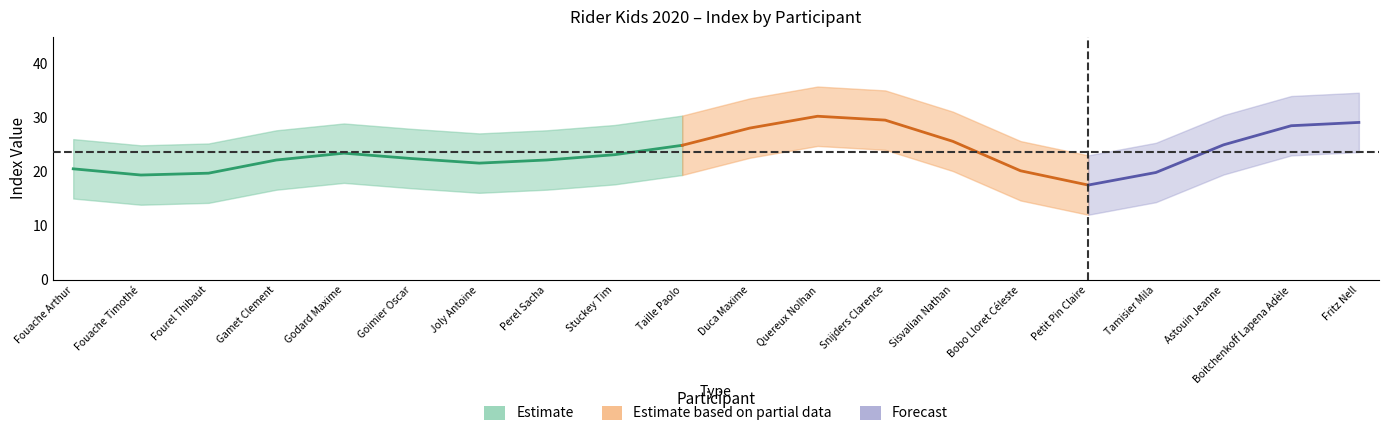

How many interior local peaks does the age series have?

1